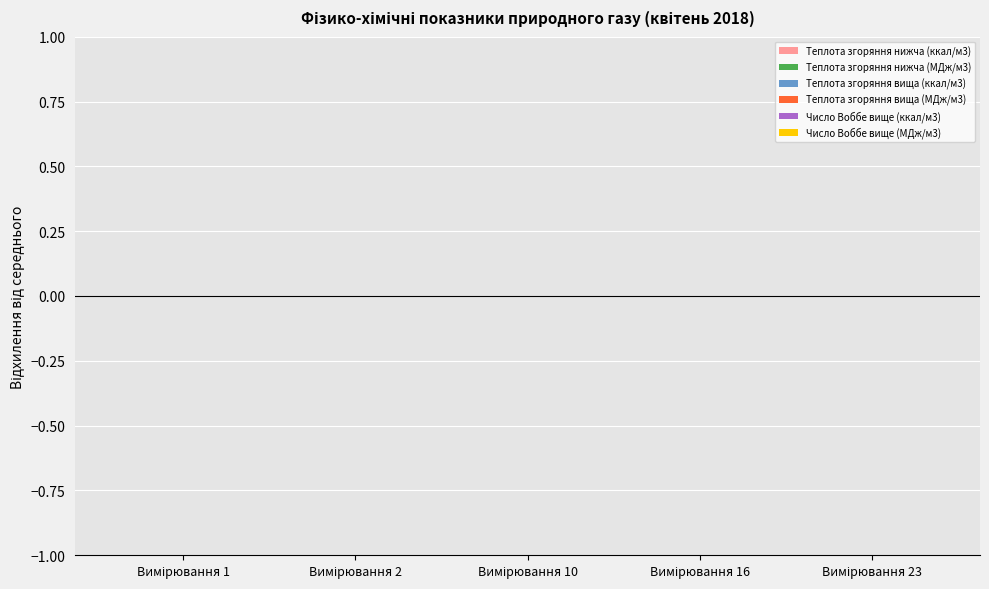

Are the bars horizontal?

No